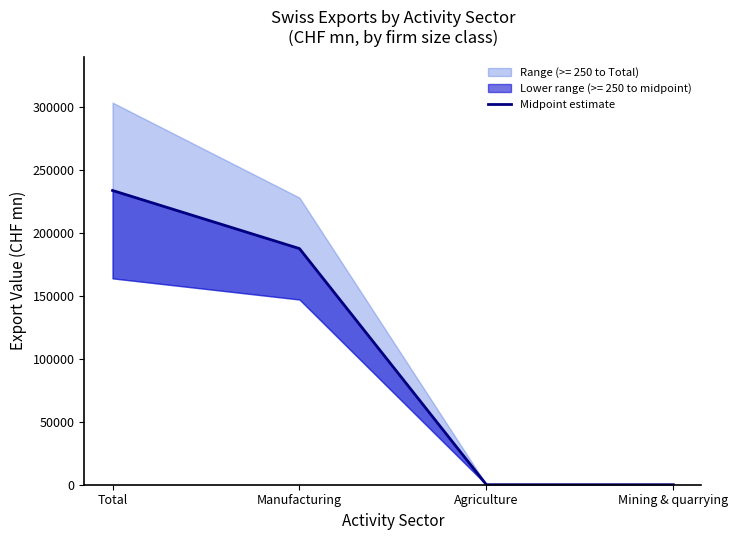

What is the change in value from Total to Agriculture?

-233971.9